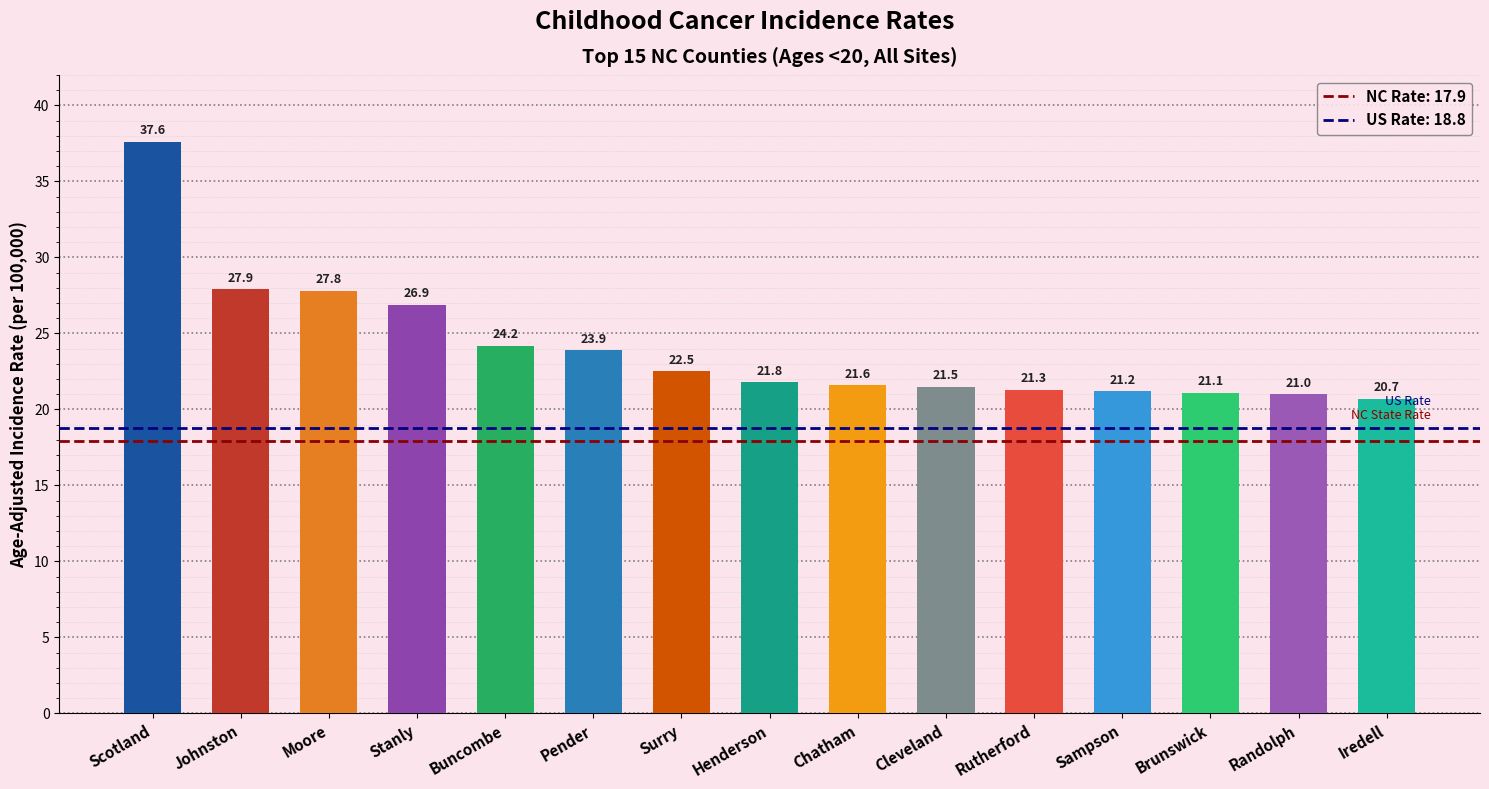

At which category does the chart reach its minimum across all series?

Iredell